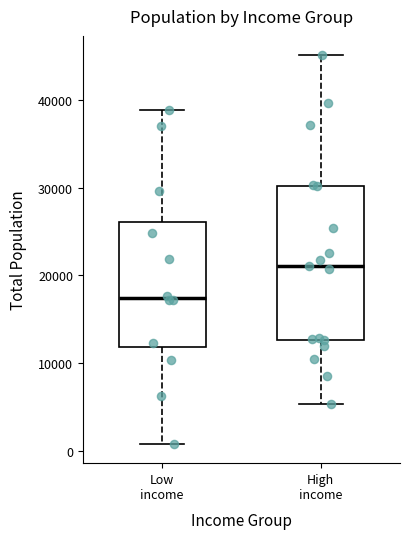

Reading left to right, transcribe this box plot: for each box, give where its median line is, the range the box spans, and where its two whiskers end, as read against the y-axis. The values are not printed on the chart, so give them approximately, as read against the axis.

Low income: median 17000, box 12000 to 26000, whiskers 1000 to 39000
High income: median 21000, box 13000 to 30000, whiskers 5000 to 45000